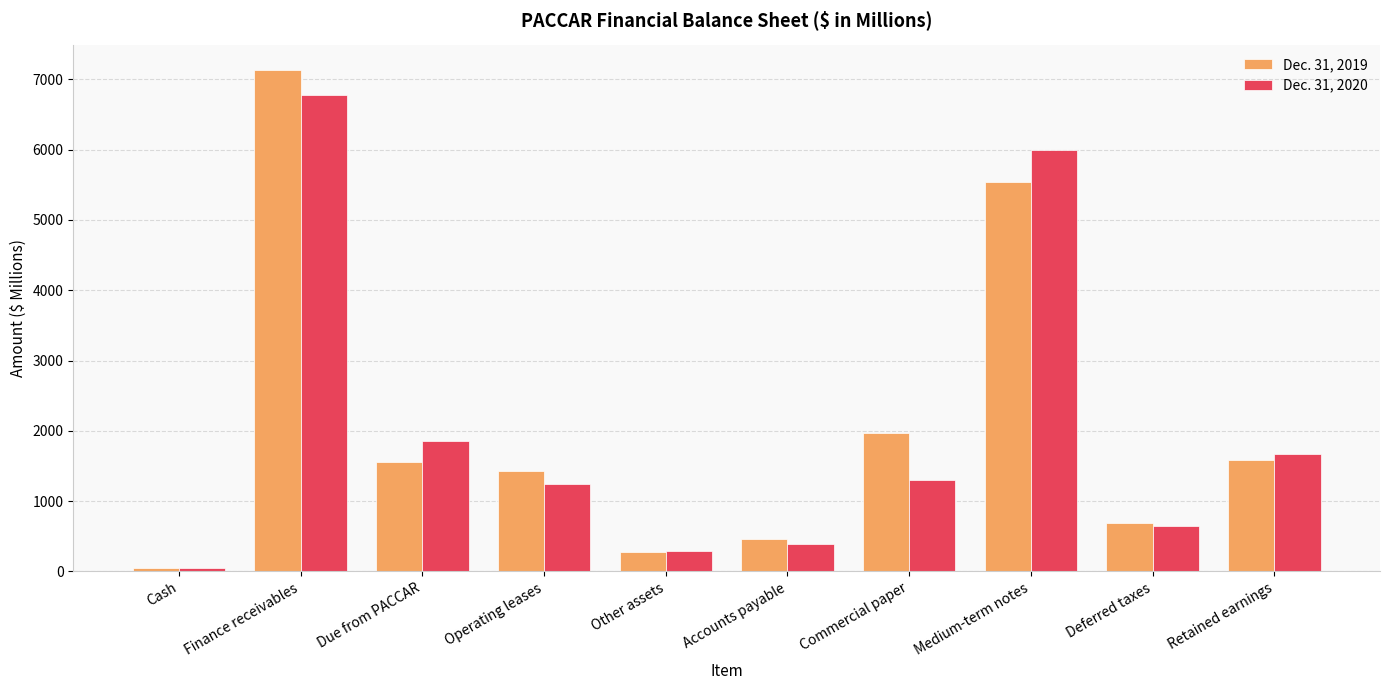

At which label is Dec. 31, 2020 closest to 3410?

Due from PACCAR